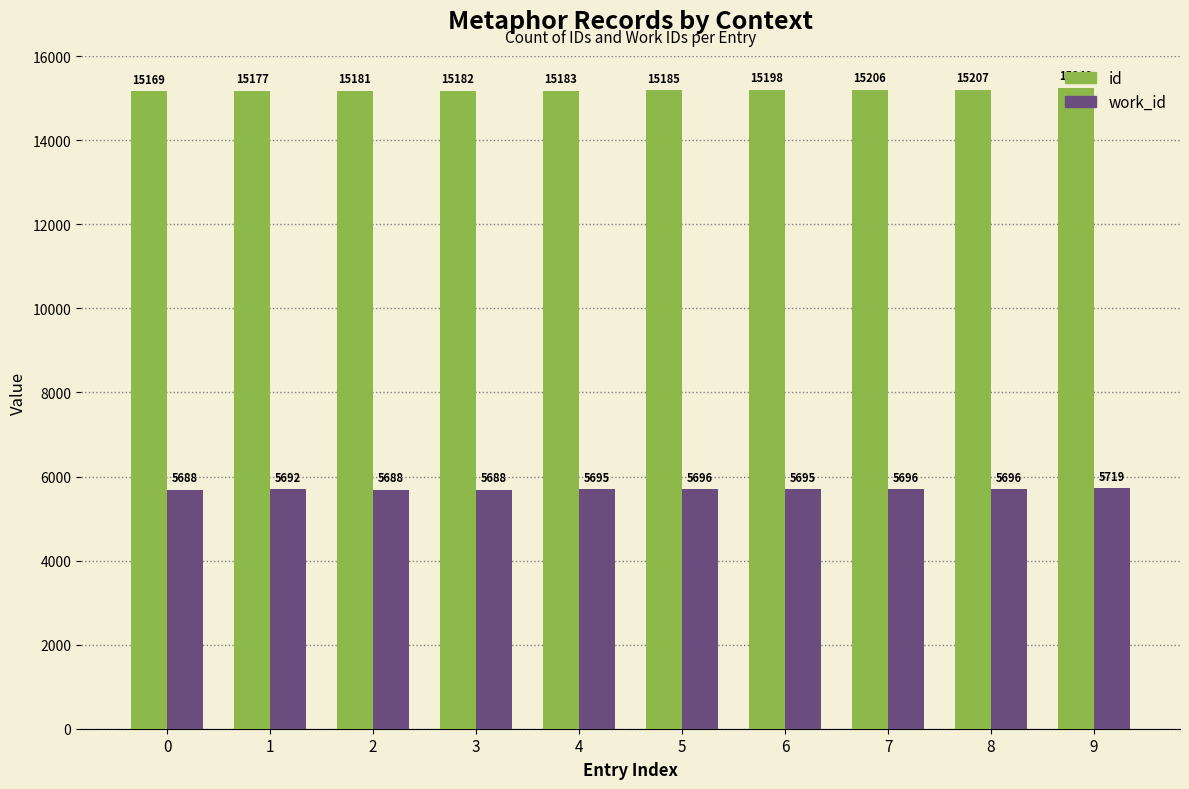

The value of work_id at 9 is 9338. True or false?

False